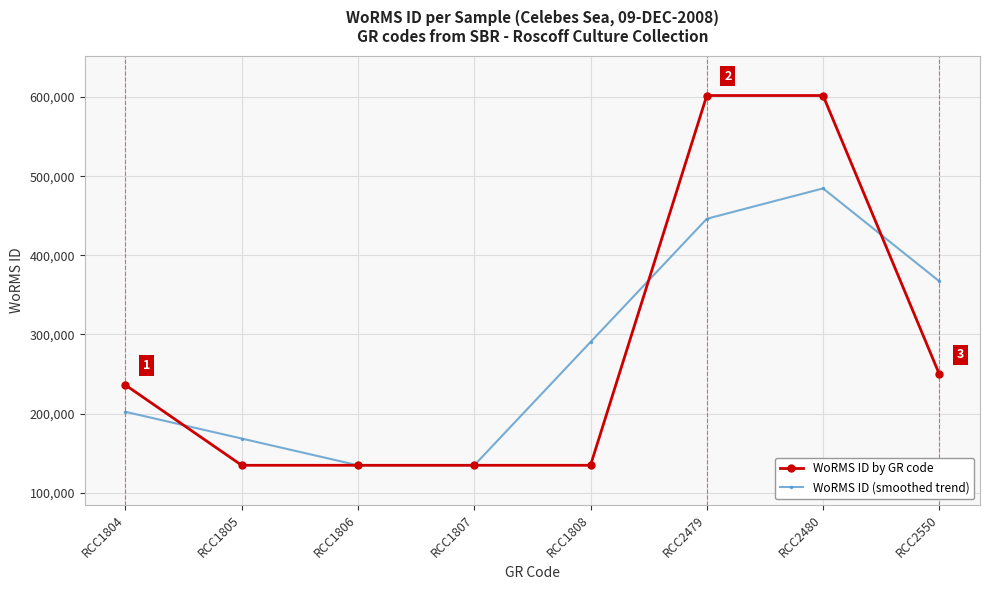

Does the chart have visible grid lines?

Yes